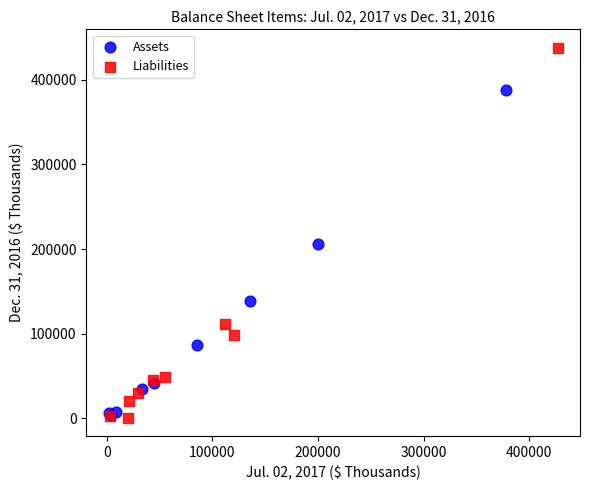

Which series has the largest Y range (max minus min)?

Liabilities